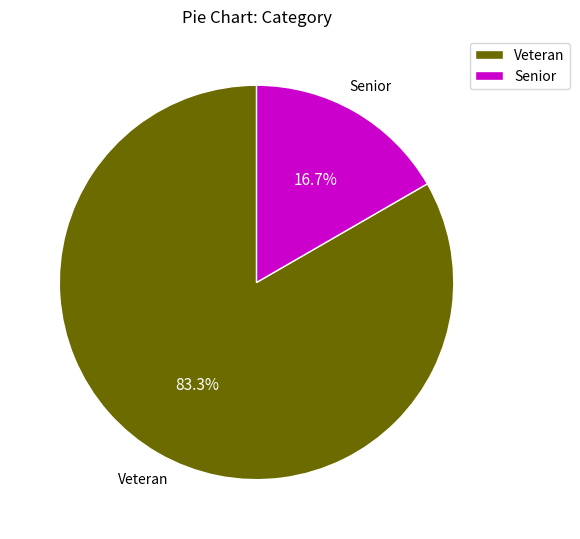

What is the ratio of the value at Senior to the value at Veteran?

0.2